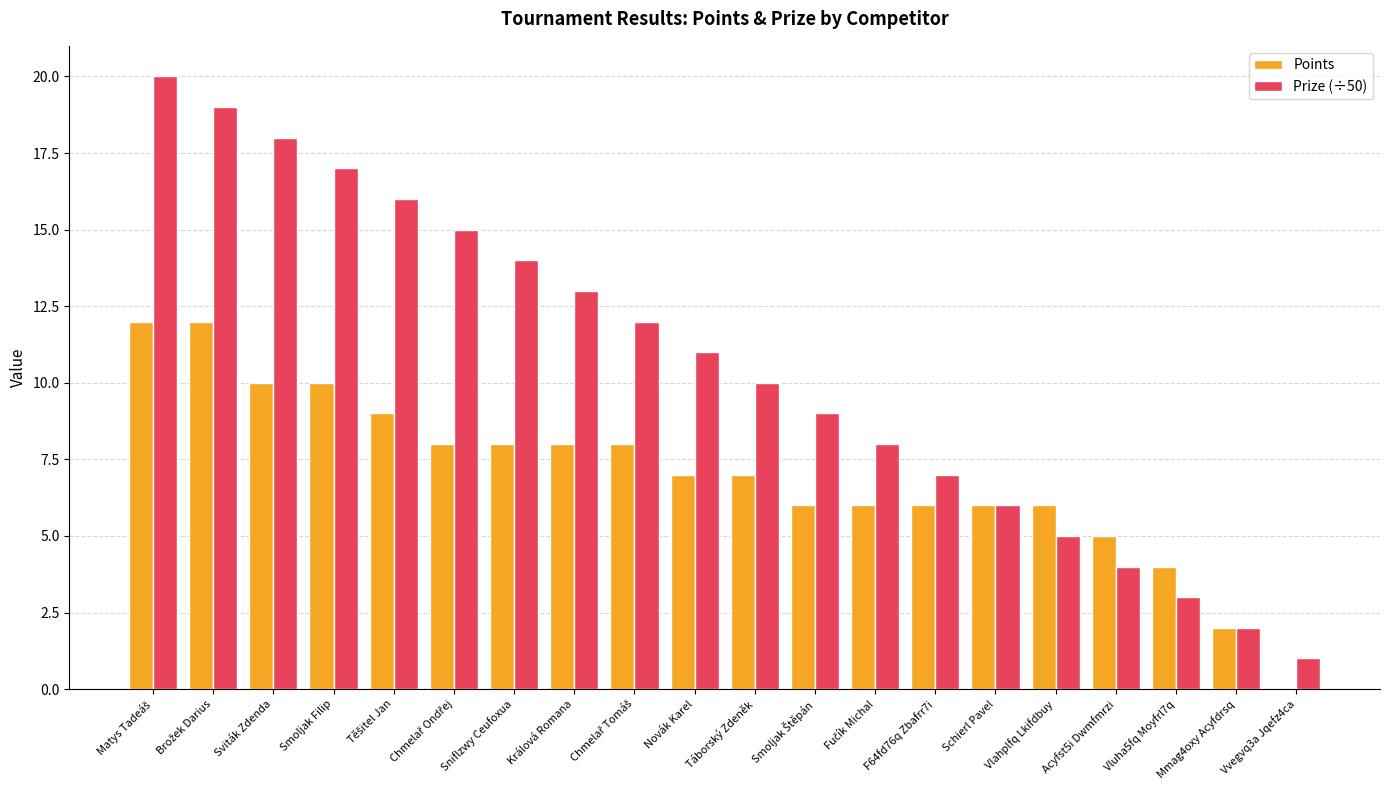

Which series has the largest total across all categories?

Prize (÷50)